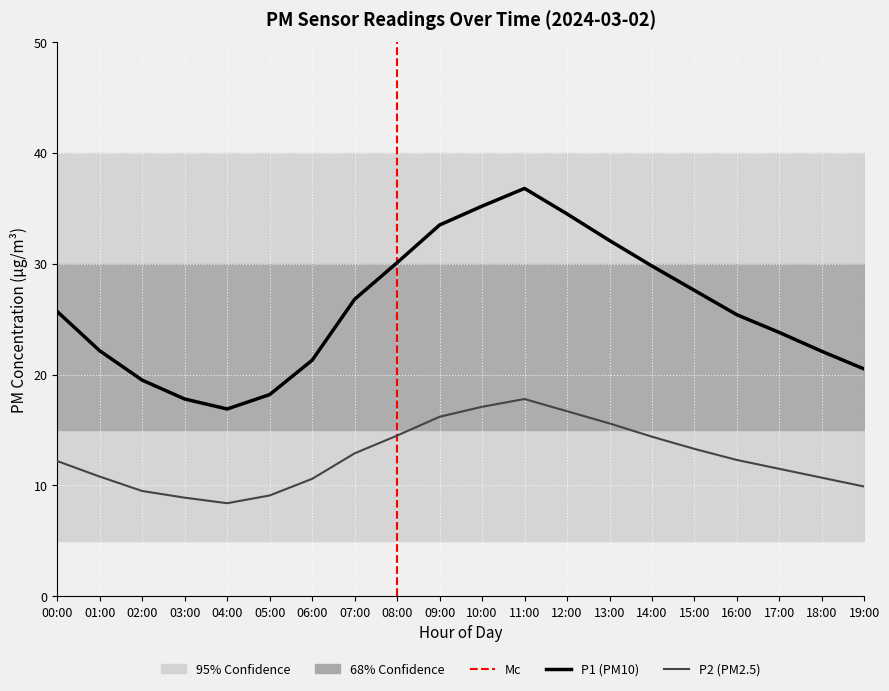

Reading left to right, extract all data points from this chart.

P1: 00:00=25.7	01:00=22.1	02:00=19.5	03:00=17.8	04:00=16.9	05:00=18.2	06:00=21.3	07:00=26.8	08:00=30.1	09:00=33.5	10:00=35.2	11:00=36.8	12:00=34.5	13:00=32.1	14:00=29.8	15:00=27.6	16:00=25.4	17:00=23.8	18:00=22.1	19:00=20.5
P2: 00:00=12.2	01:00=10.8	02:00=9.5	03:00=8.9	04:00=8.4	05:00=9.1	06:00=10.6	07:00=12.9	08:00=14.5	09:00=16.2	10:00=17.1	11:00=17.8	12:00=16.7	13:00=15.6	14:00=14.4	15:00=13.3	16:00=12.3	17:00=11.5	18:00=10.7	19:00=9.9